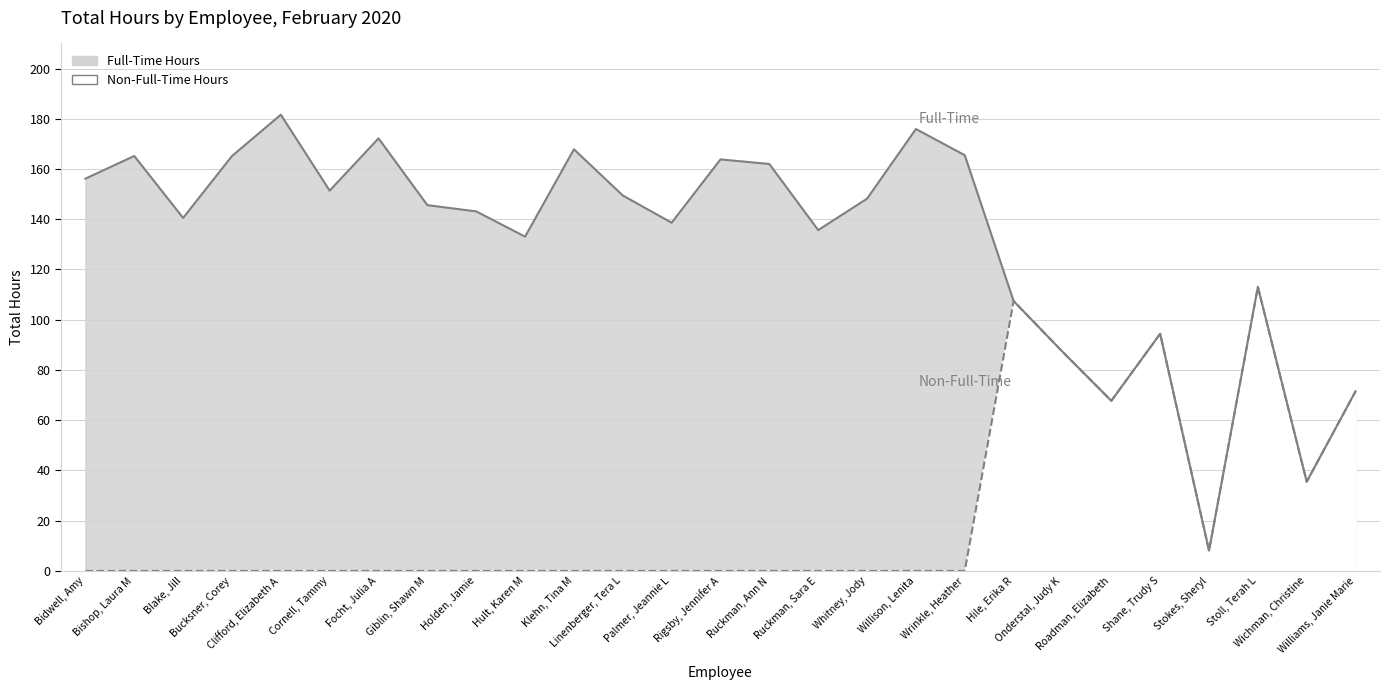

What is the greatest value displayed?

181.6